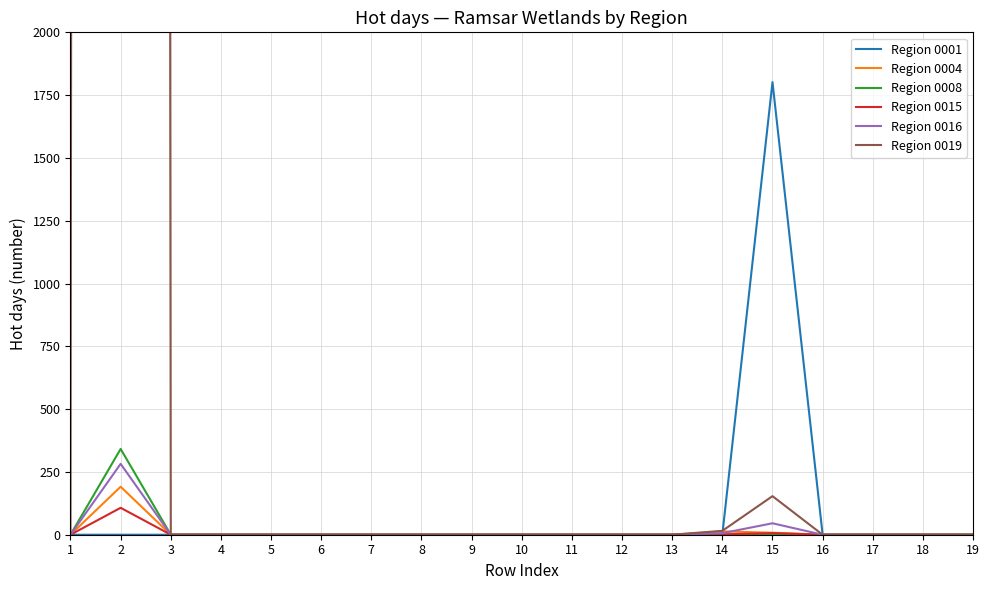

How many positive values does the Region 0001 series have?

2